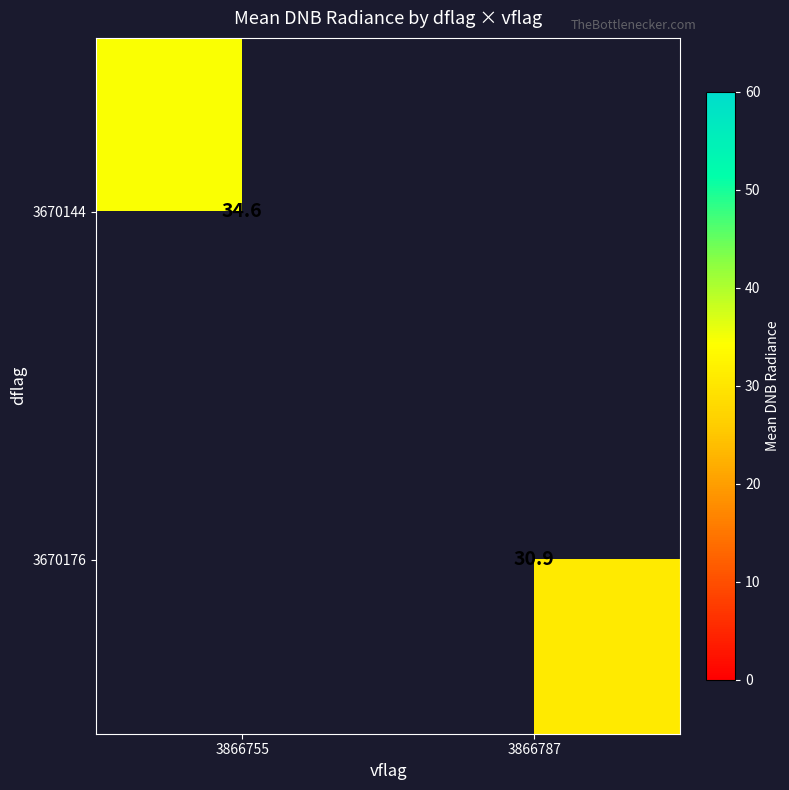

At how many categories does at least one series exceed 31?

1